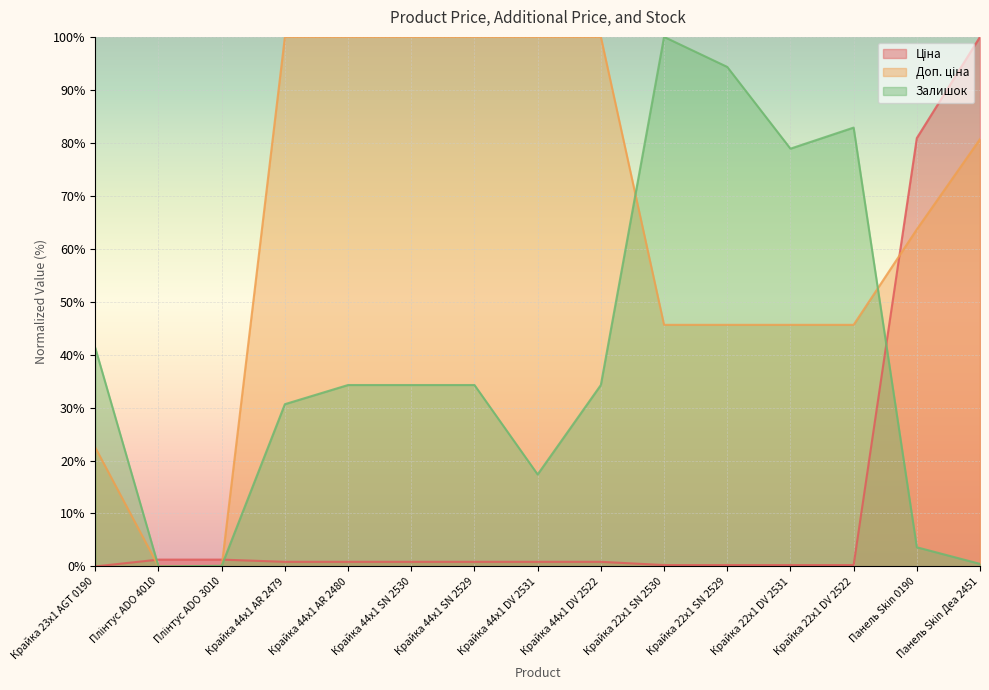

True or false: Доп. ціна and Залишок intersect in this chart.

True